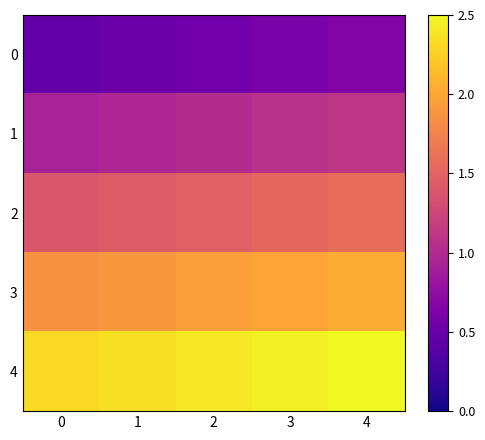

At 4, list the series in order from largest to smallest.

4, 3, 2, 1, 0